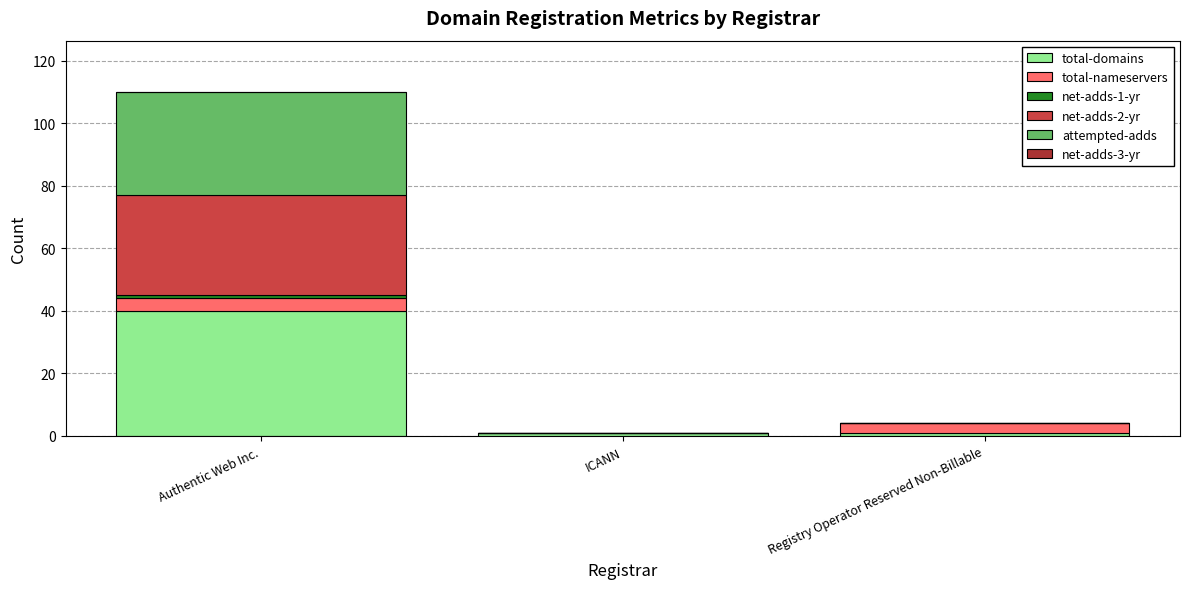

Count the number of data series in this chart.

5